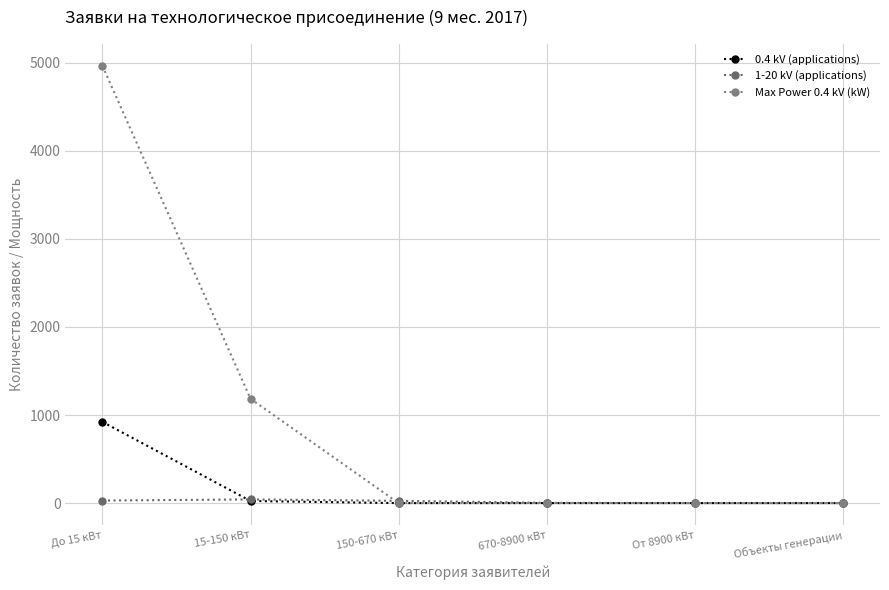

What is the average value of the 0.4 kV (applications) series?

157.7